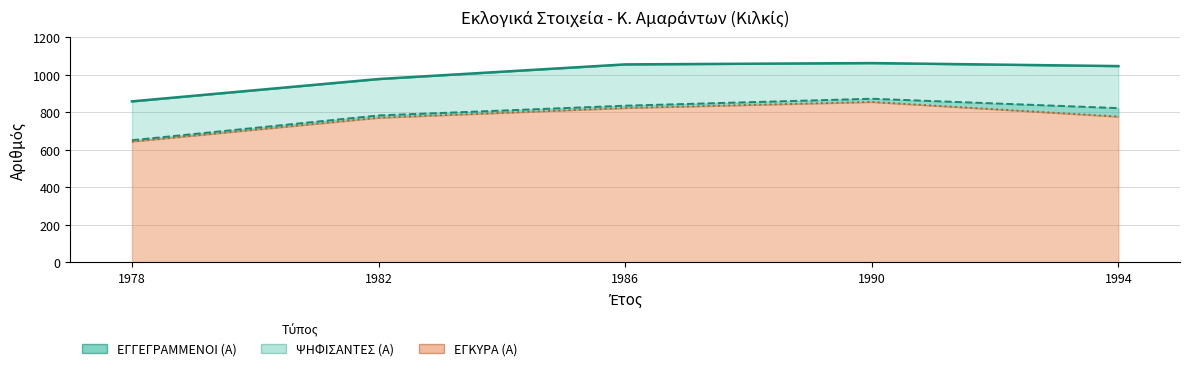

What are all the series names shown in the legend?

ΕΓΓΕΓΡΑΜΜΕΝΟΙ (Α), ΨΗΦΙΣΑΝΤΕΣ (Α), ΕΓΚΥΡΑ (Α)